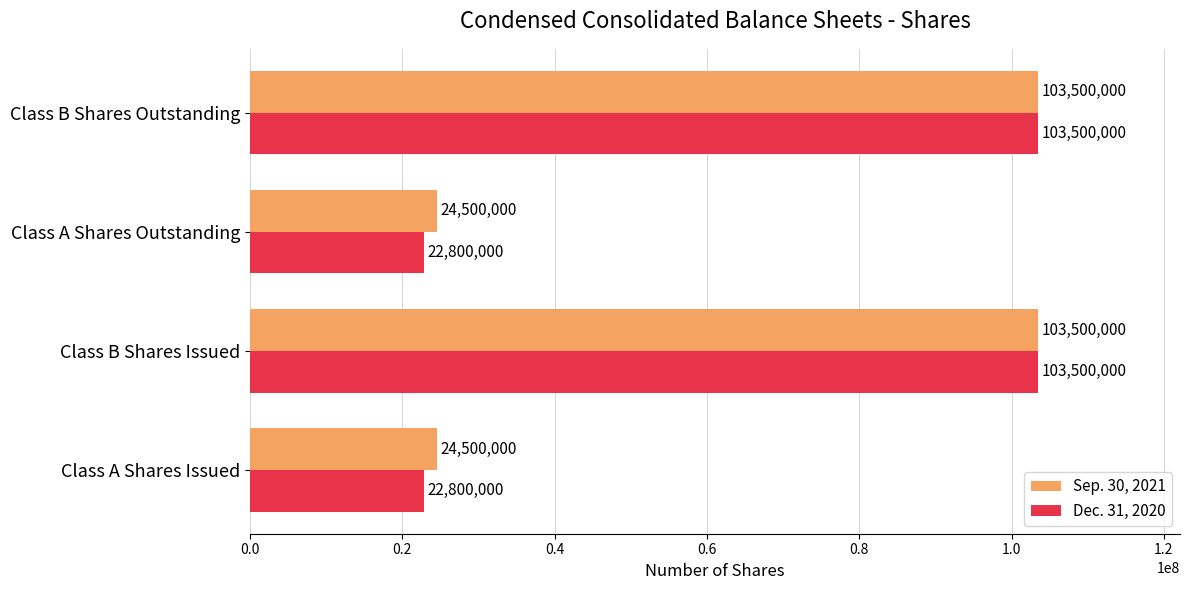

Which series has the largest range (max minus min)?

Dec. 31, 2020